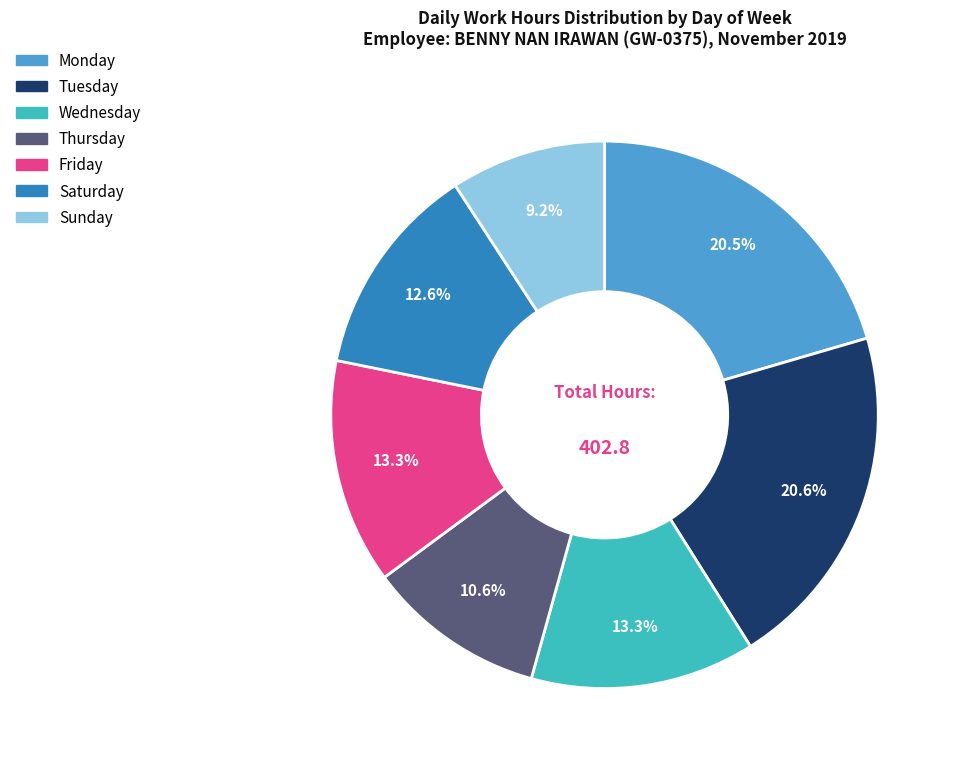

Is there a majority slice in this chart?

No